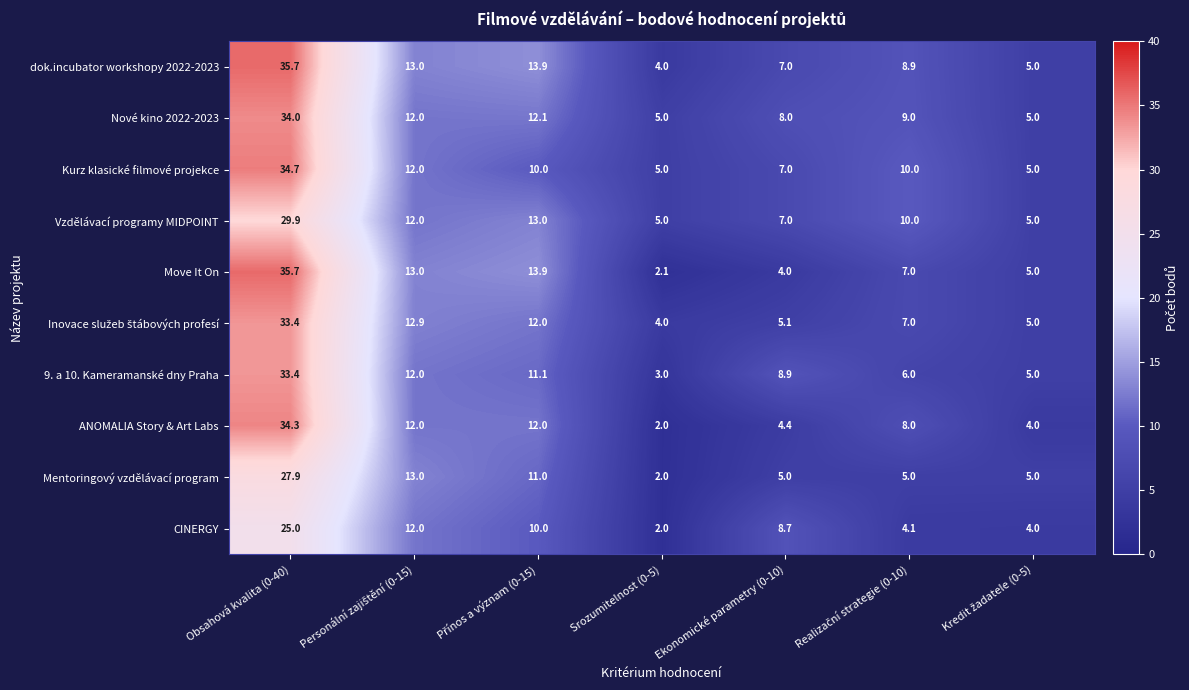

Which label corresponds to the smallest value in the chart?

Srozumitelnost (0-5)